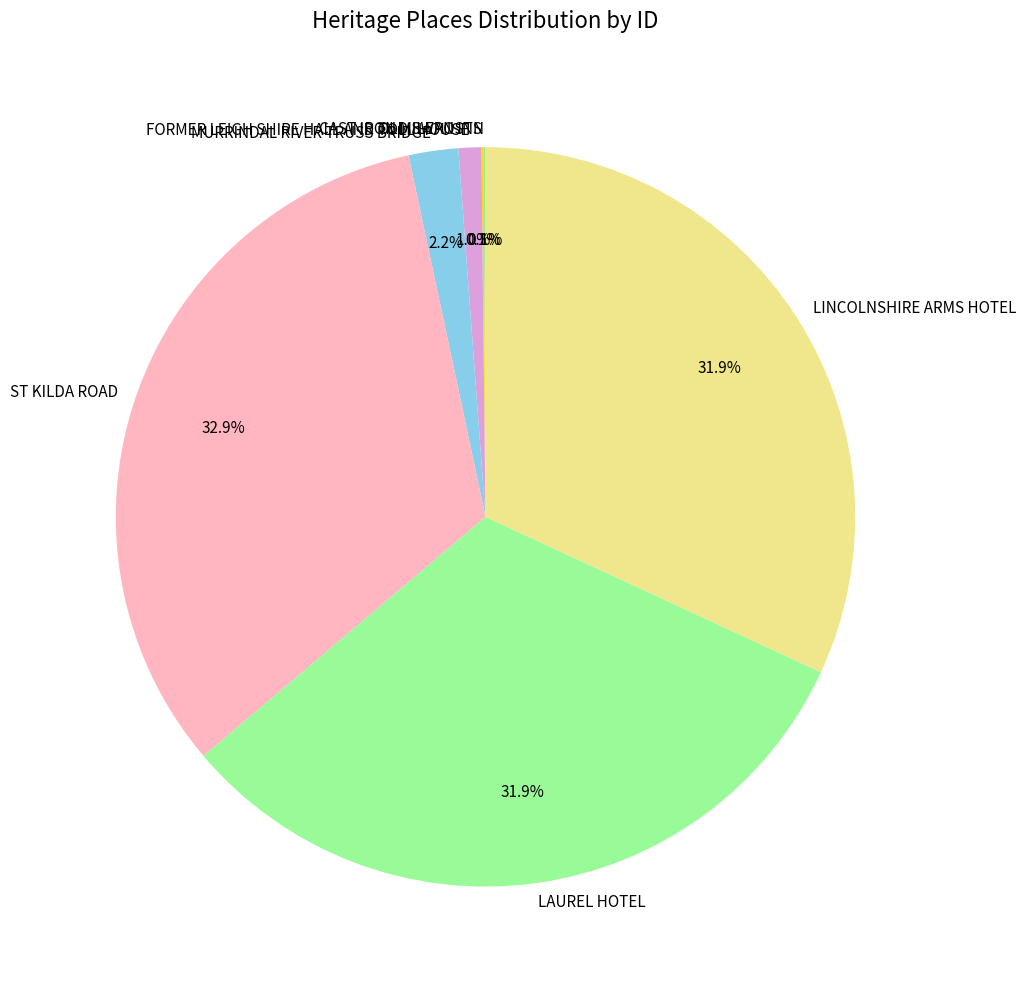

What is the largest slice in the pie chart?

ST KILDA ROAD